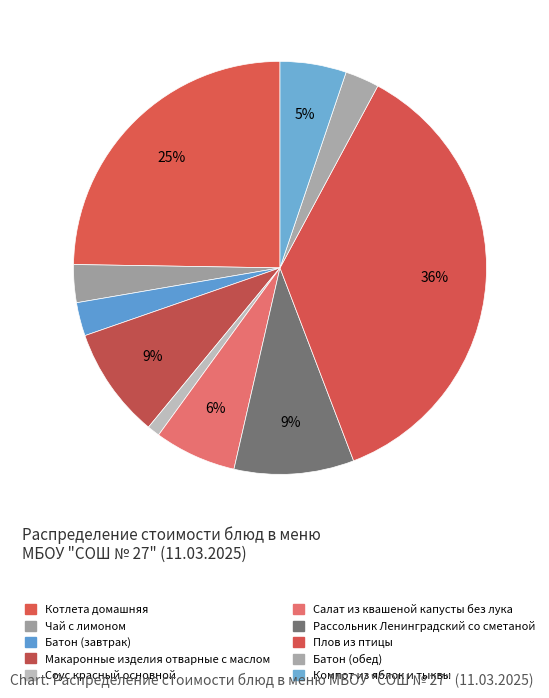

Count the number of slices in the pie.

10